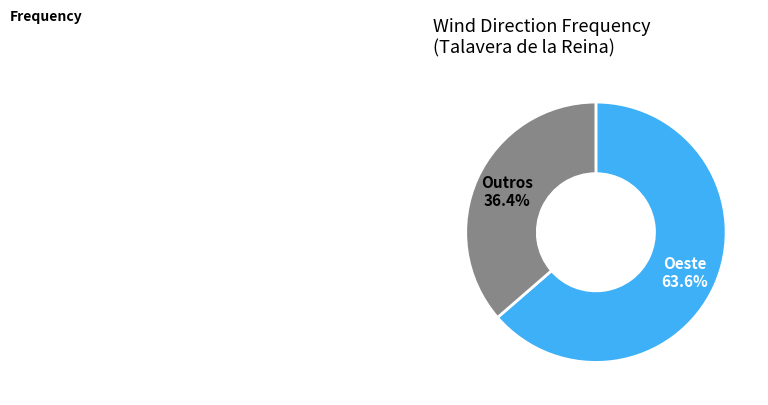

Count the number of slices in the pie.

2